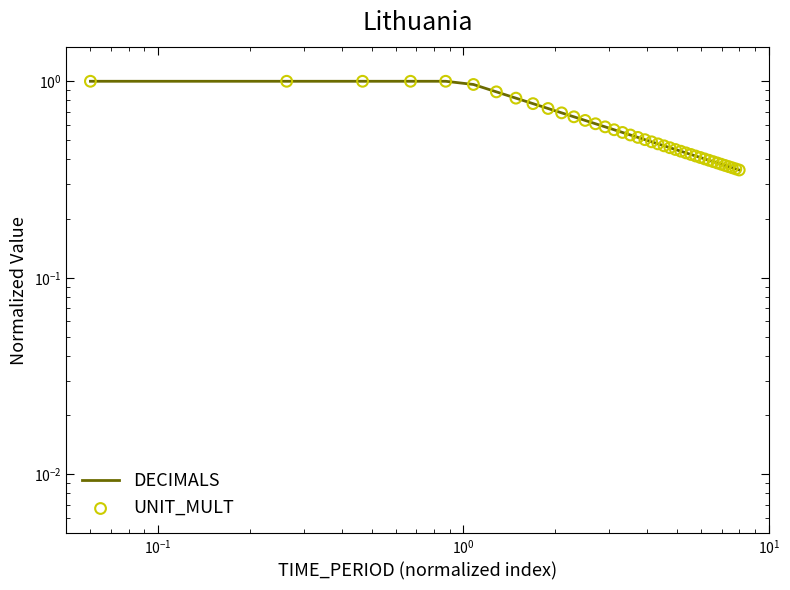

At how many categories does at least one series exceed 0?

40